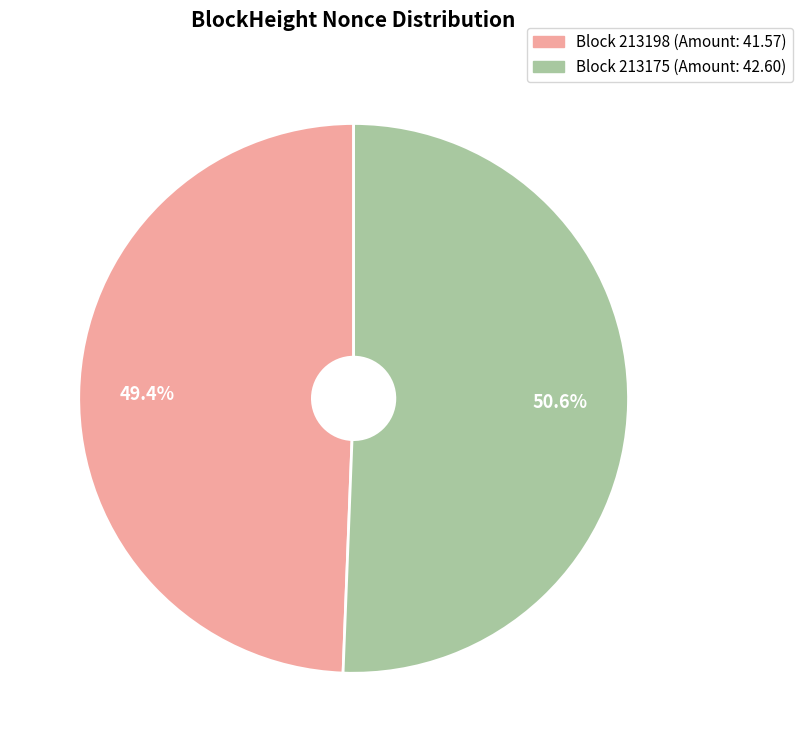

Does any single category account for the majority?

Yes